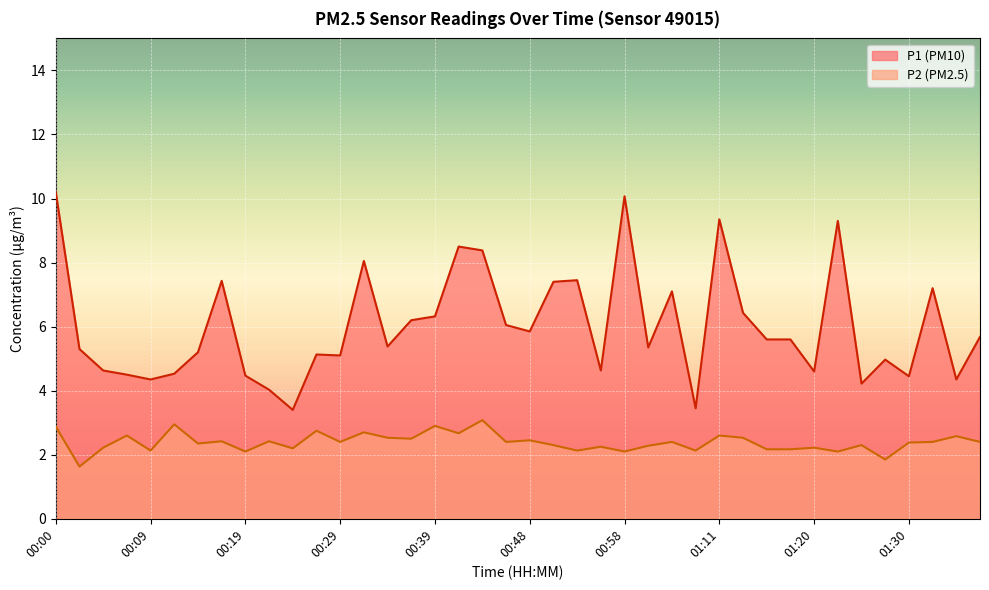

What is the difference between the P1 values at 00:00 and 00:19?

5.7